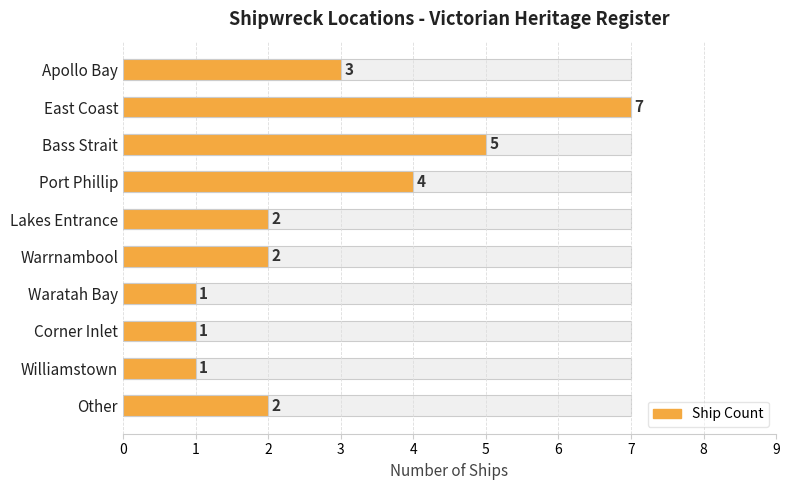

Rank the categories by value from lowest to highest.

Waratah Bay, Corner Inlet, Williamstown, Lakes Entrance, Warrnambool, Other, Apollo Bay, Port Phillip, Bass Strait, East Coast